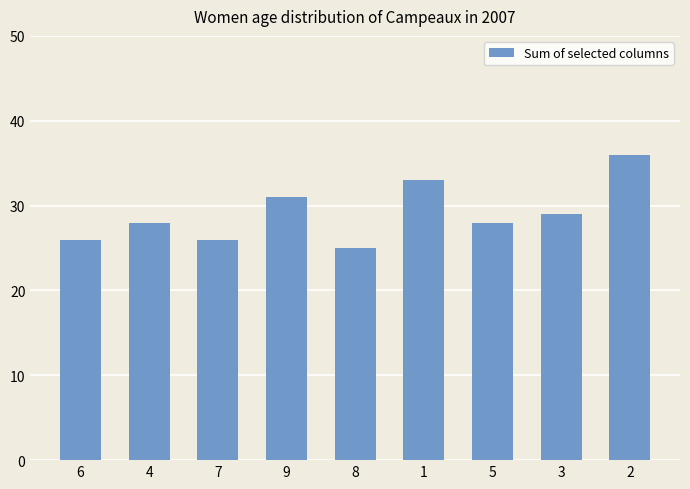

What is the difference between the maximum and minimum values?

11